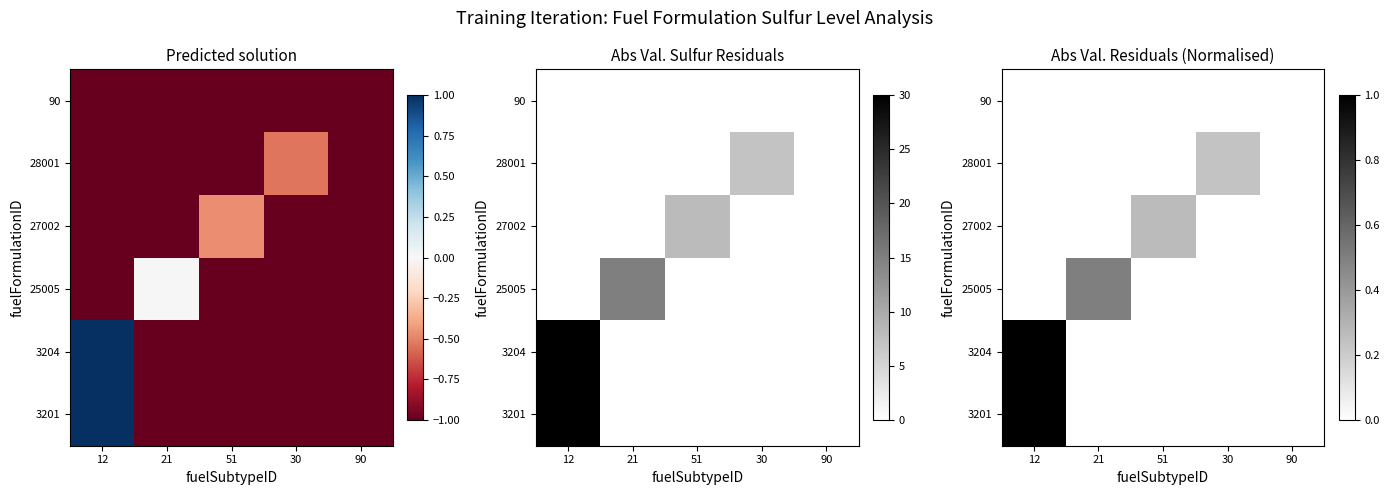

List the series in order of their peak value, lowest first.

90, 28001, 27002, 25005, 3201, 3204